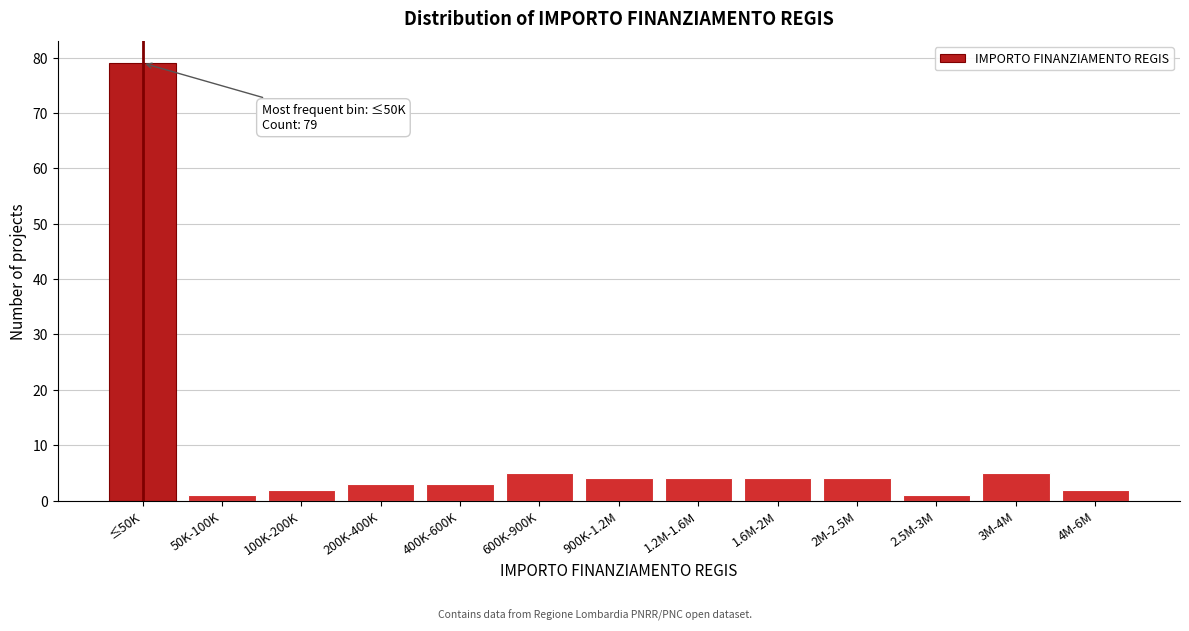

Reading left to right, extract all data points from this chart.

≤50K=79	50K-100K=1	100K-200K=2	200K-400K=3	400K-600K=3	600K-900K=5	900K-1.2M=4	1.2M-1.6M=4	1.6M-2M=4	2M-2.5M=4	2.5M-3M=1	3M-4M=5	4M-6M=2